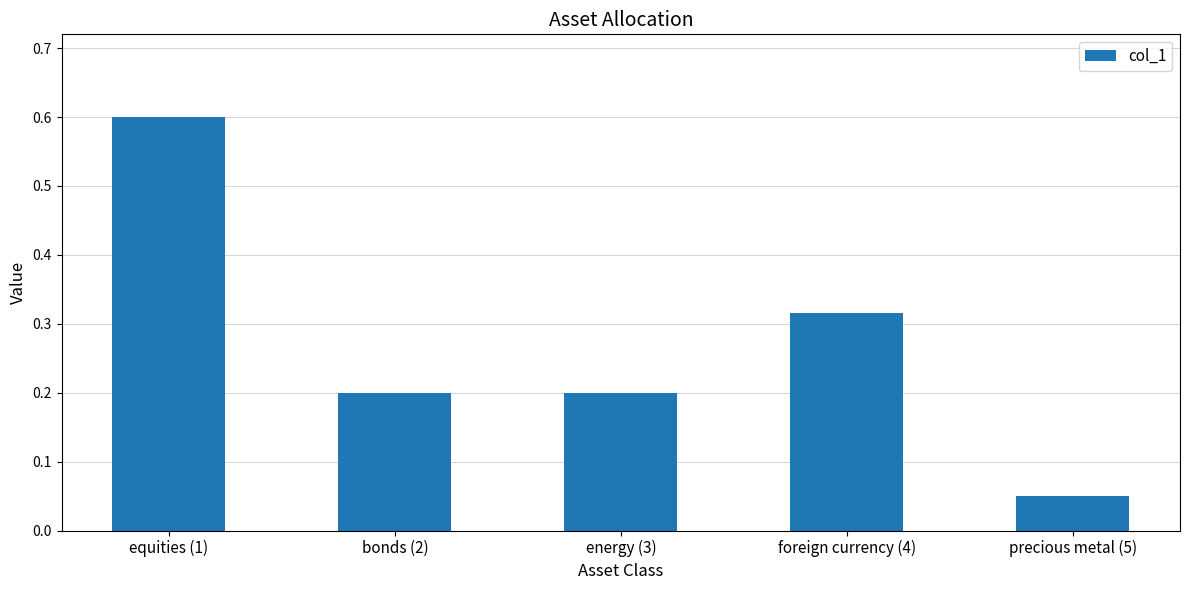

Are the bars grouped side by side (vs. stacked)?

No